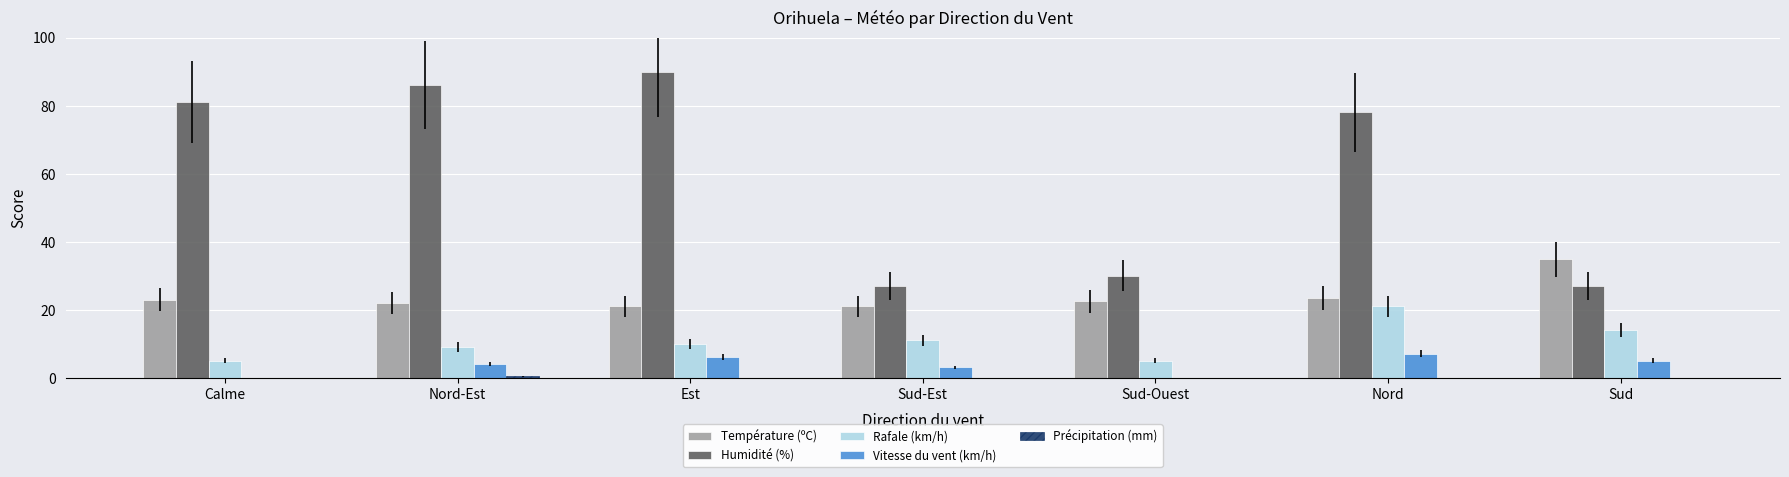

Which series has the largest total across all categories?

Humidité (%)